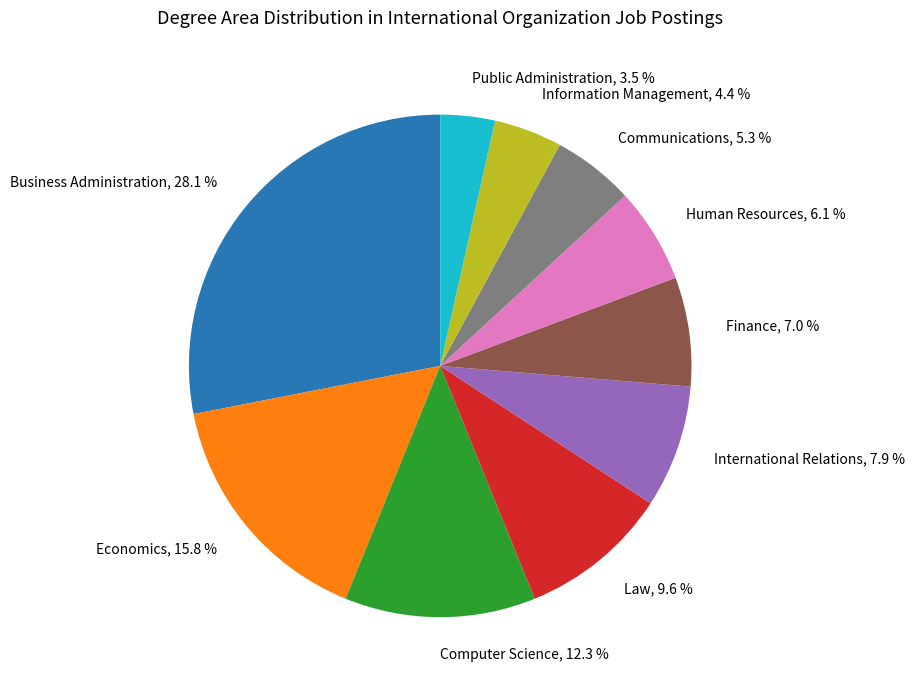

Count the number of slices in the pie.

10